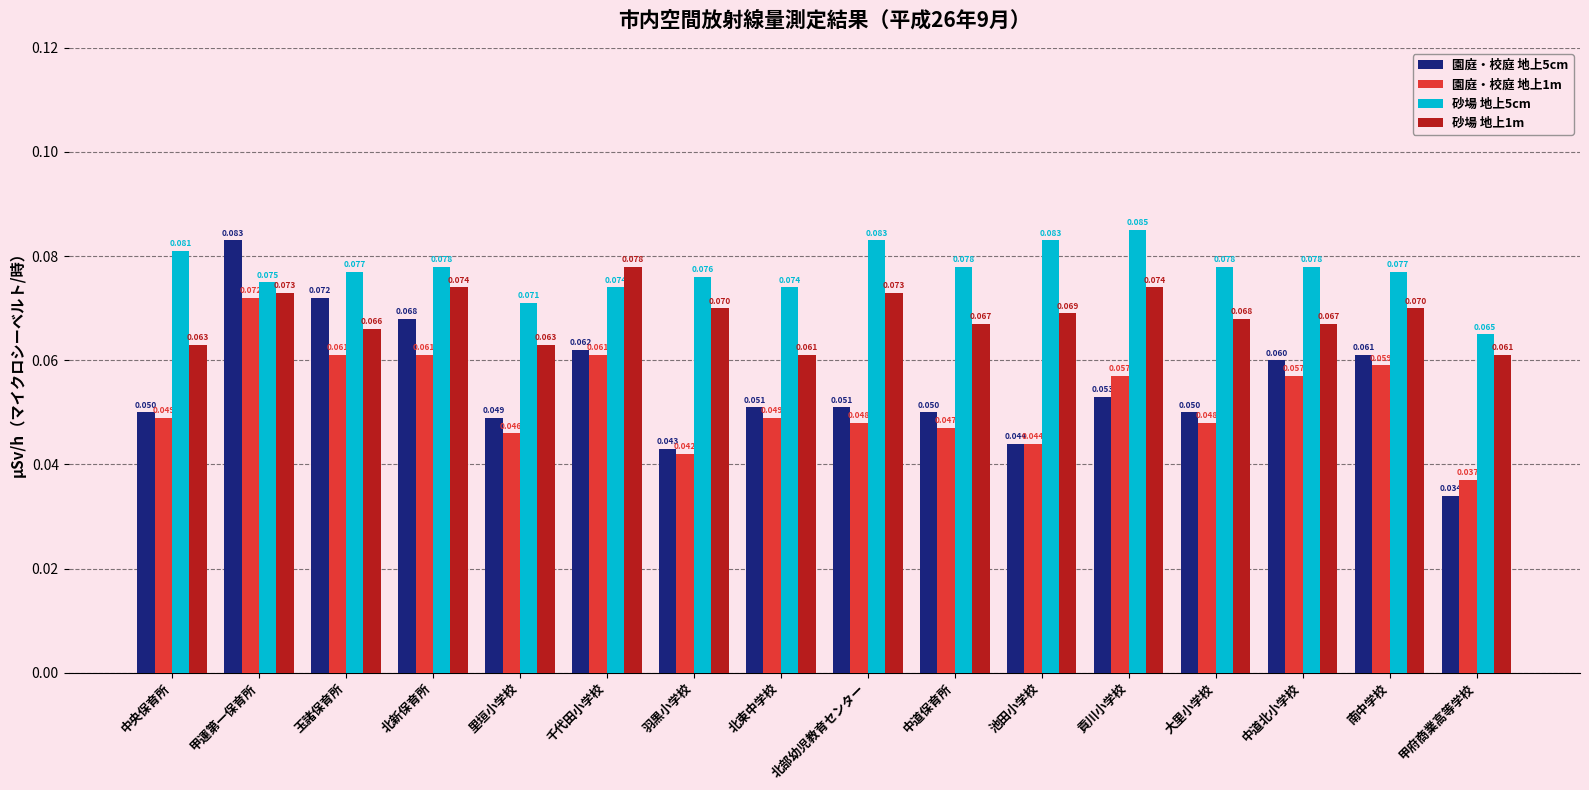

At which label does 砂場 地上1m reach its peak?

千代田小学校